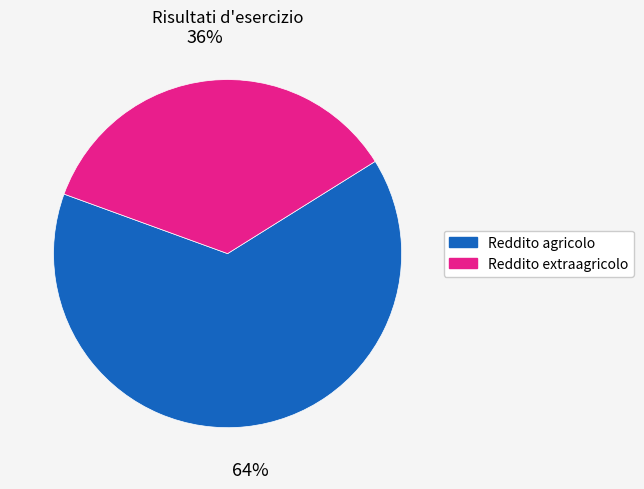

To the nearest percent, what is the average slice percentage?

50%